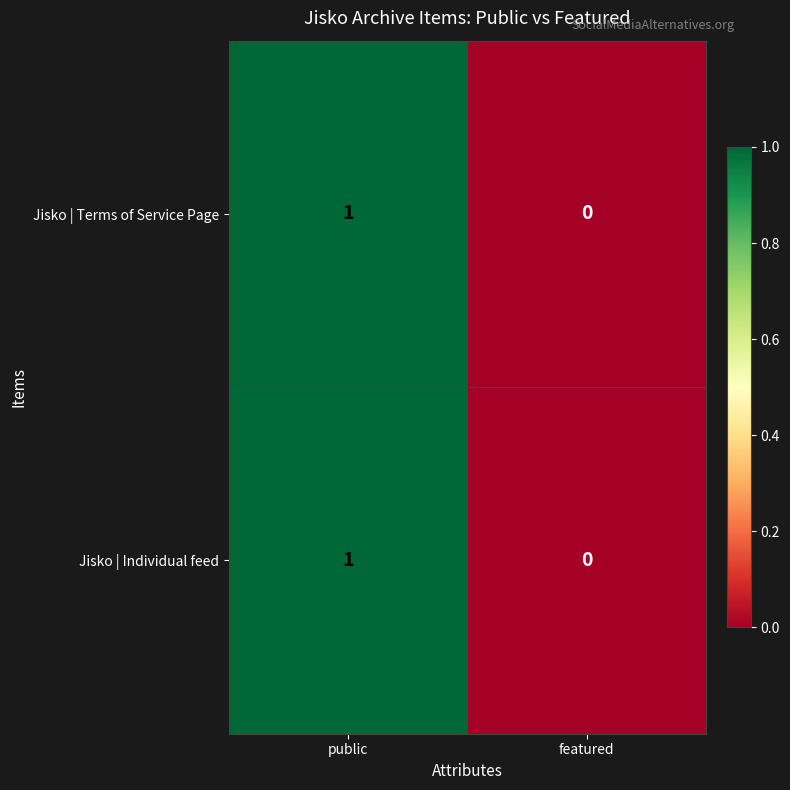

At which category does the chart reach its minimum across all series?

featured